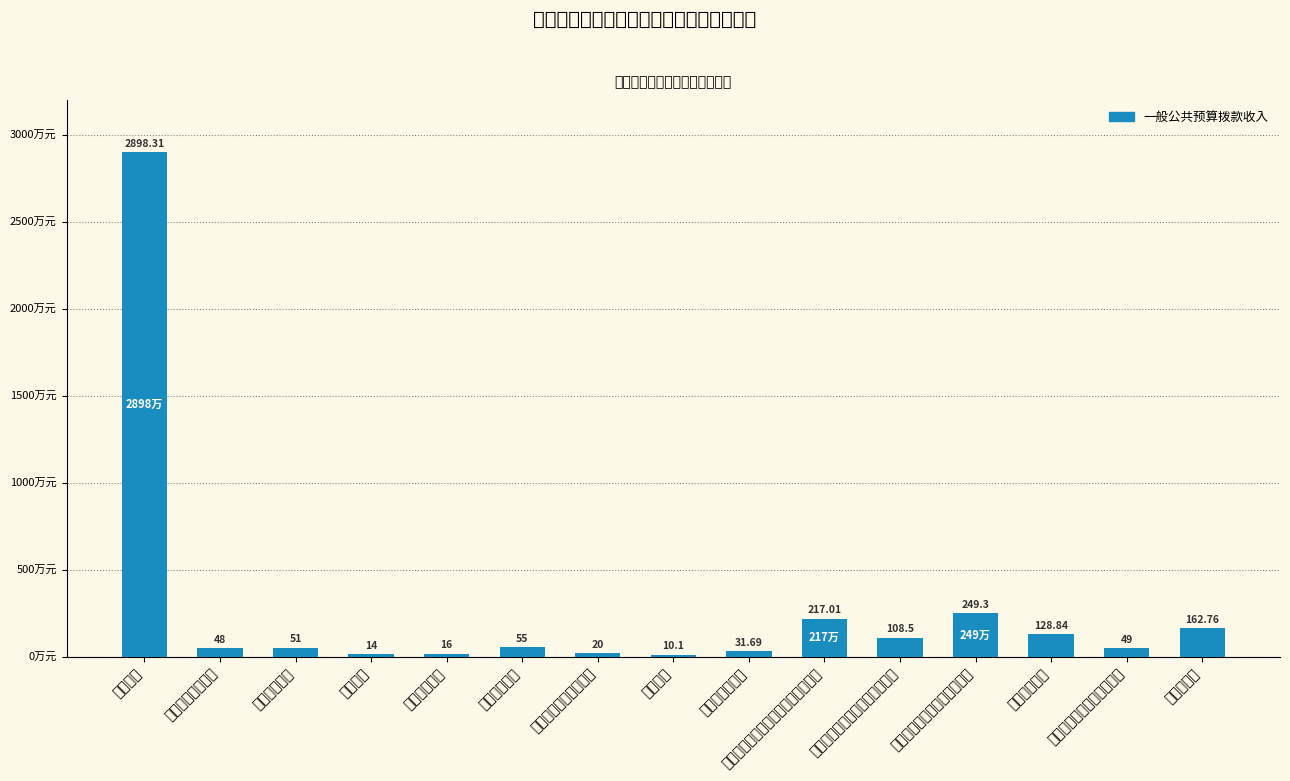

What is the difference between the maximum and minimum values?

2888.2